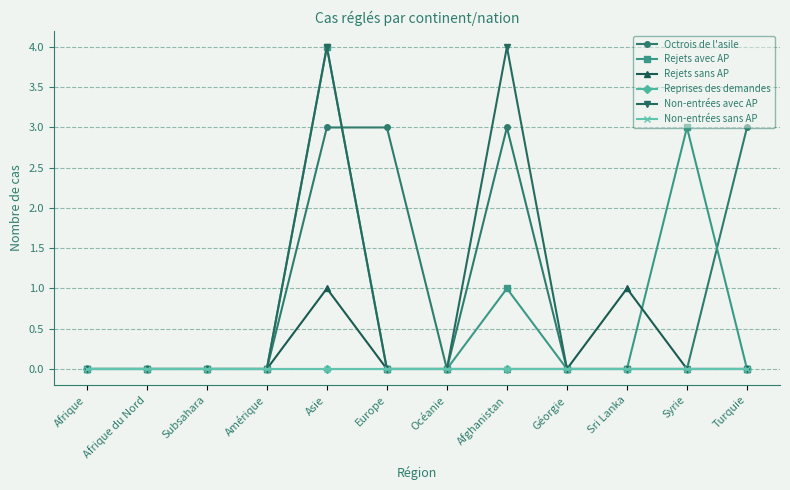

Is this an area chart (filled region under the line)?

No